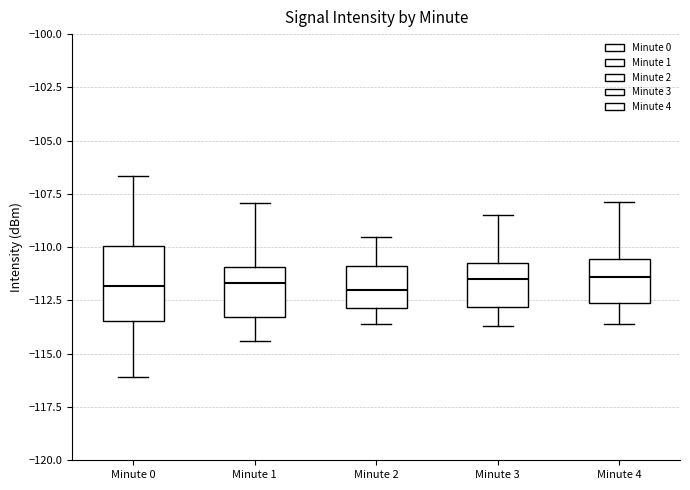

Reading left to right, transcribe this box plot: for each box, give where its median line is, the range the box spans, and where its two whiskers end, as read against the y-axis. The values are not printed on the chart, so give them approximately, as read against the axis.

Minute 0: median -112.0, box -113.5 to -110.0, whiskers -116.0 to -106.5
Minute 1: median -111.5, box -113.5 to -111.0, whiskers -114.5 to -108.0
Minute 2: median -112.0, box -113.0 to -111.0, whiskers -113.5 to -109.5
Minute 3: median -111.5, box -113.0 to -110.5, whiskers -113.5 to -108.5
Minute 4: median -111.5, box -112.5 to -110.5, whiskers -113.5 to -108.0